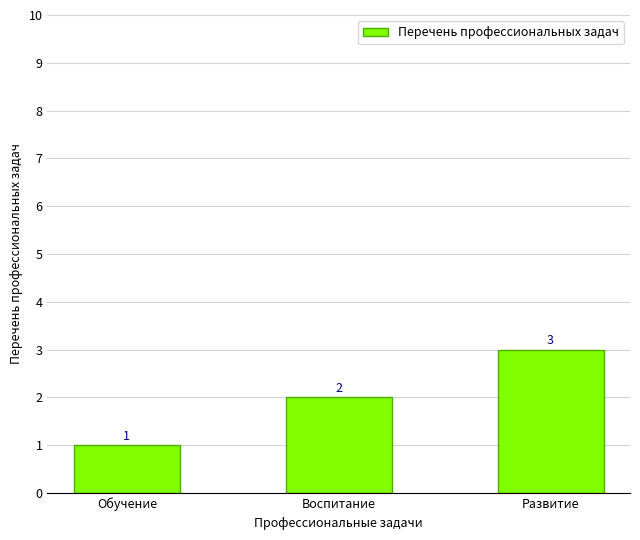

List the labels in order of value, smallest first.

Обучение, Воспитание, Развитие